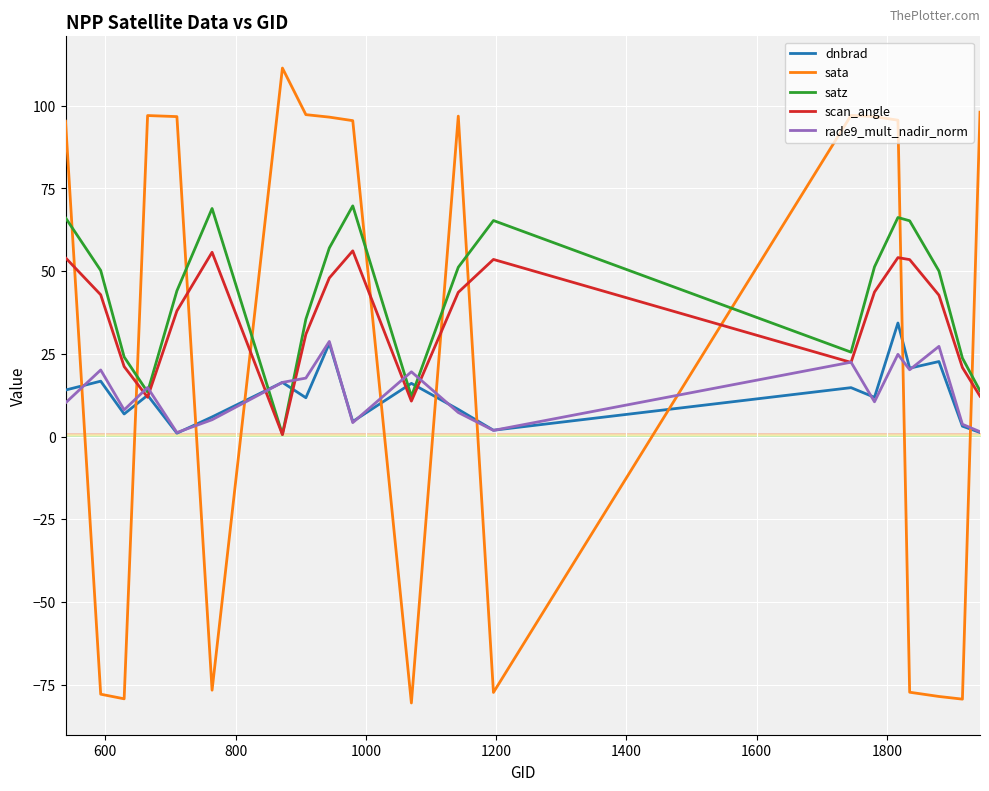

List the series in order of their peak value, highest first.

sata, satz, scan_angle, dnbrad, rade9_mult_nadir_norm